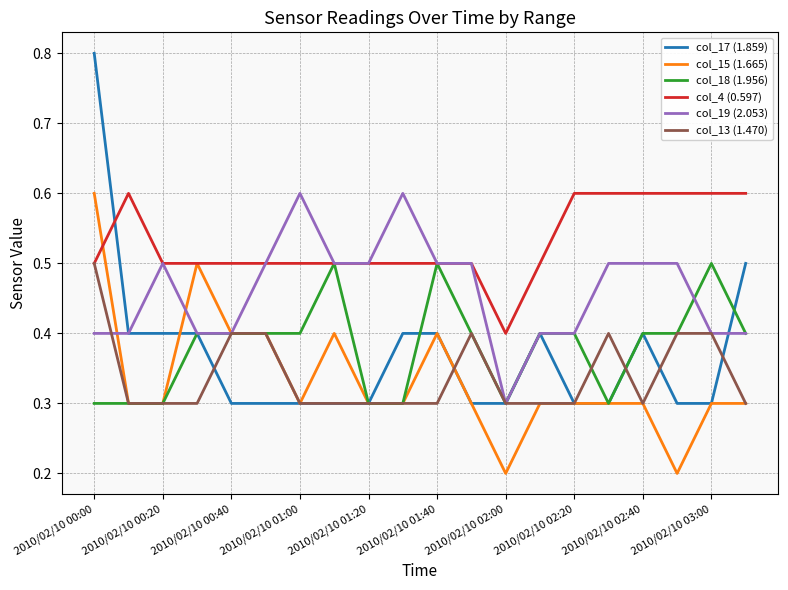

True or false: col_17 (1.859) has more than 1 interior local peaks.

True